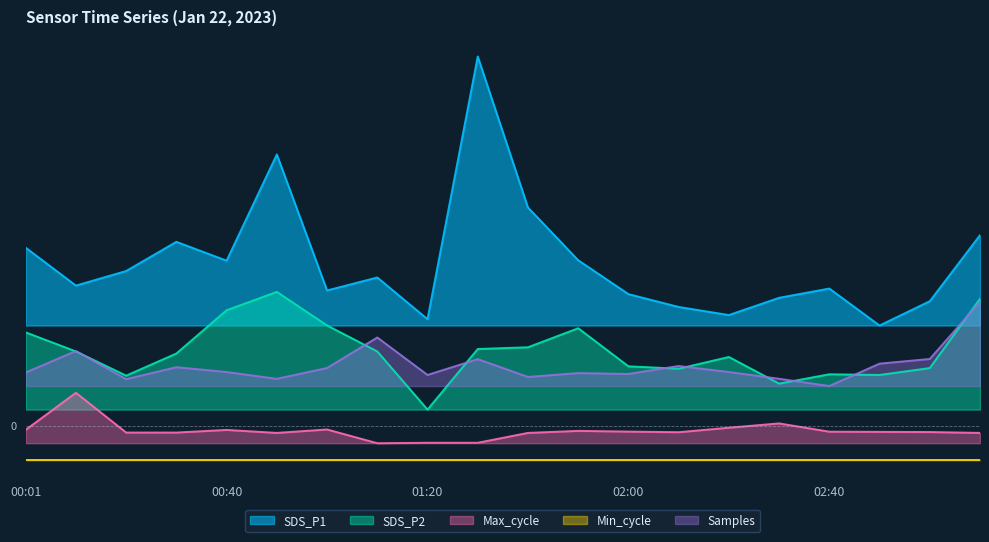

What is the difference between the maximum and minimum values in the SDS_P1 series?

8.0